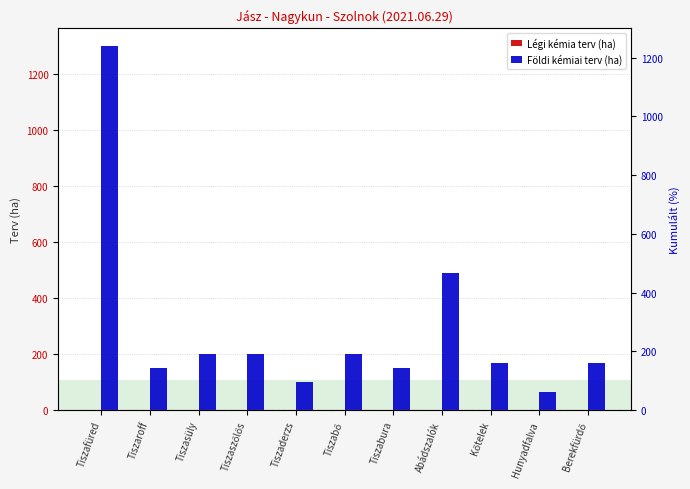

How many values in the Földi kémiai terv (ha) series are below 170?

4